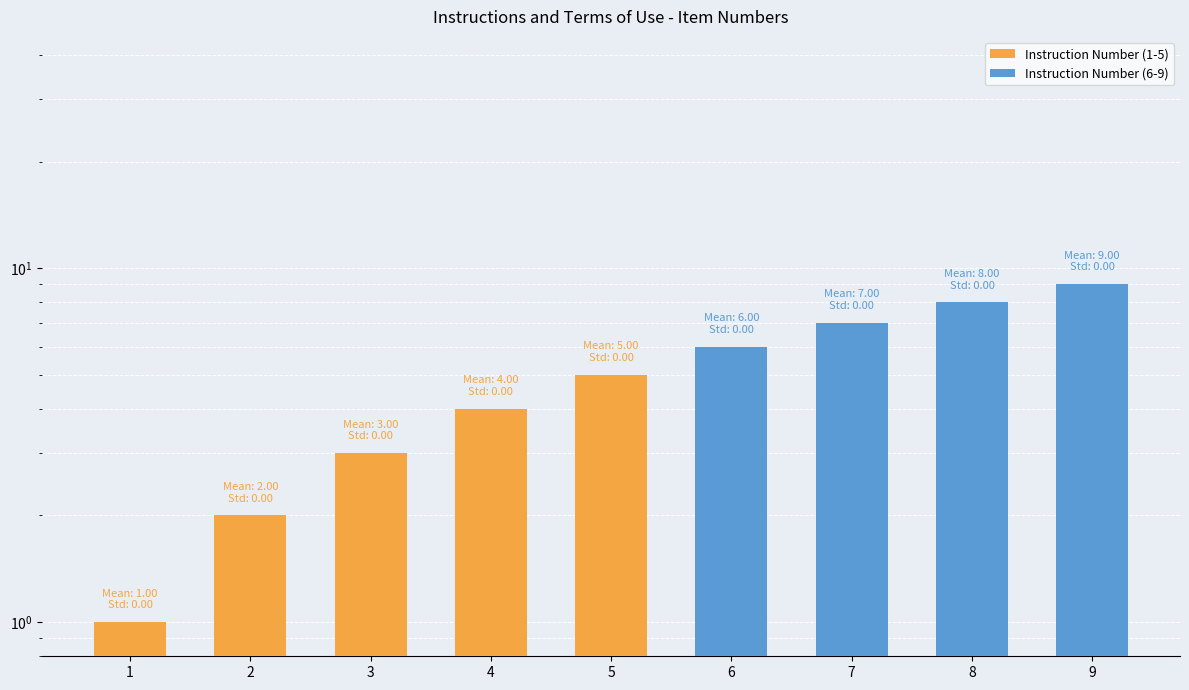

Does the chart contain any negative values?

No